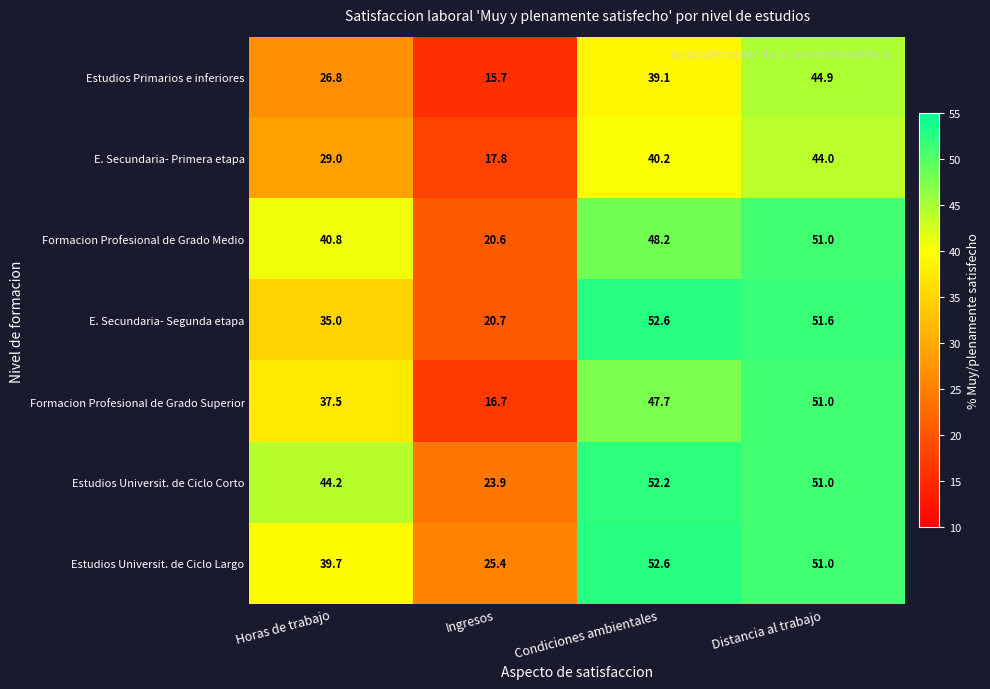

How many distinct data groups are displayed?

7